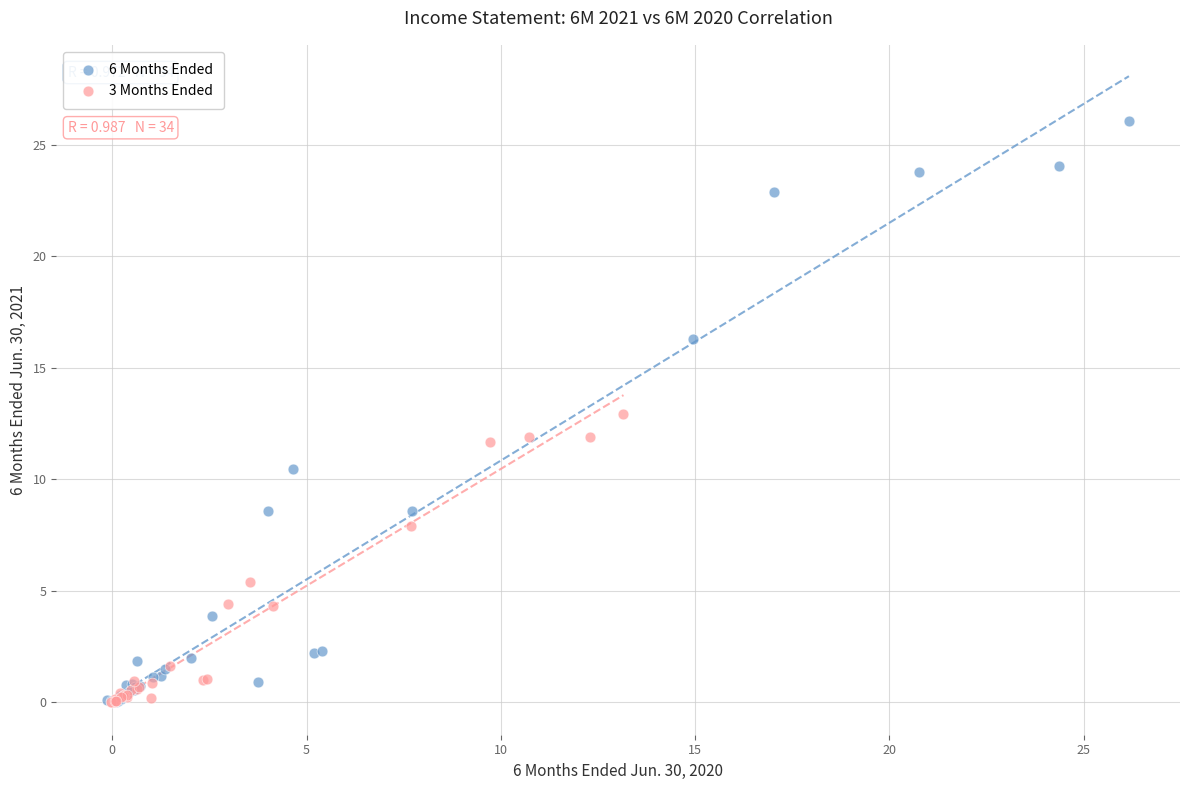

Which series has the largest Y range (max minus min)?

6 Months Ended